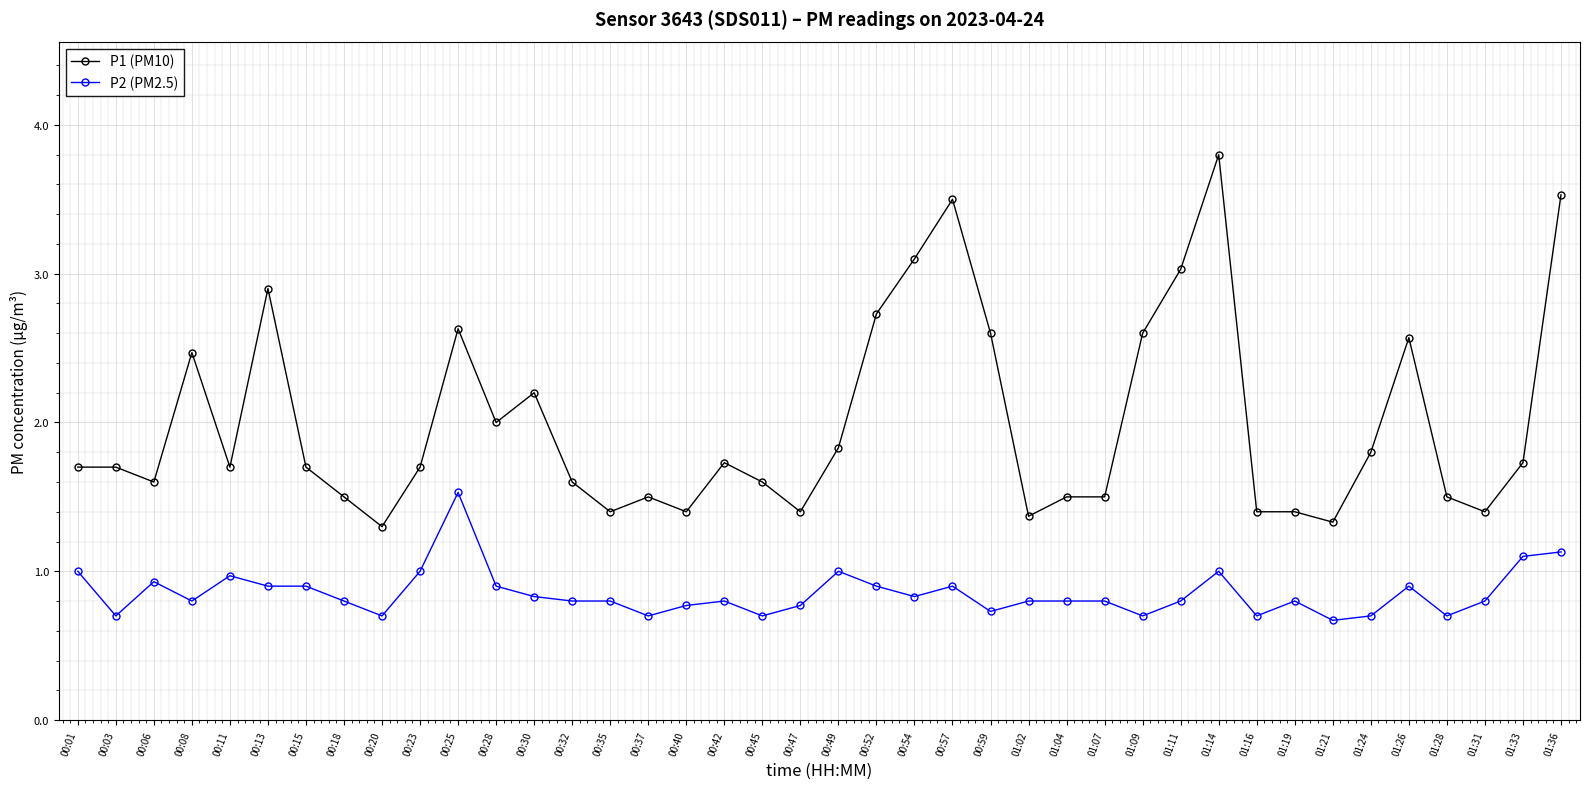

At which label does P2 (PM2.5) reach its peak?

00:25